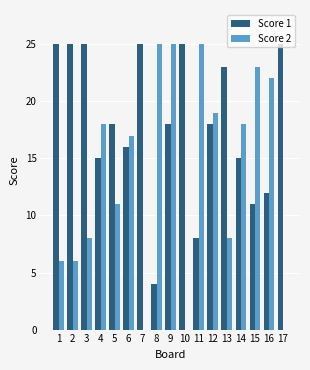

What is the maximum value for Score 2?

25